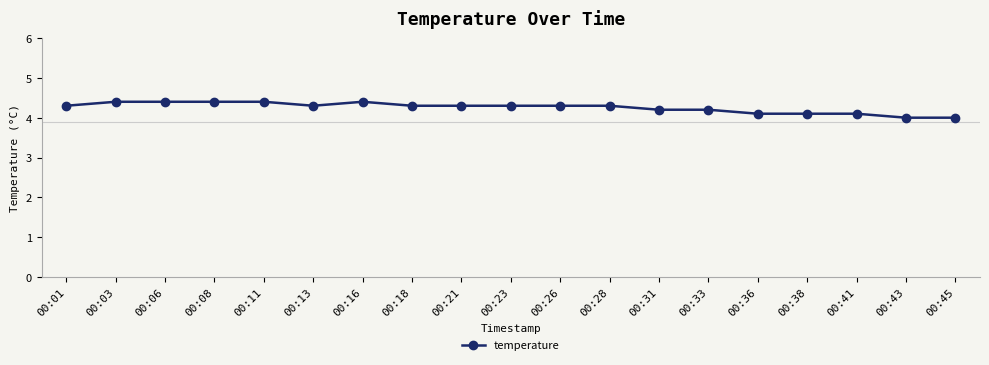

Reading left to right, transcribe all the data shown in this chart.

00:01=4.3	00:03=4.4	00:06=4.4	00:08=4.4	00:11=4.4	00:13=4.3	00:16=4.4	00:18=4.3	00:21=4.3	00:23=4.3	00:26=4.3	00:28=4.3	00:31=4.2	00:33=4.2	00:36=4.1	00:38=4.1	00:41=4.1	00:43=4.0	00:45=4.0